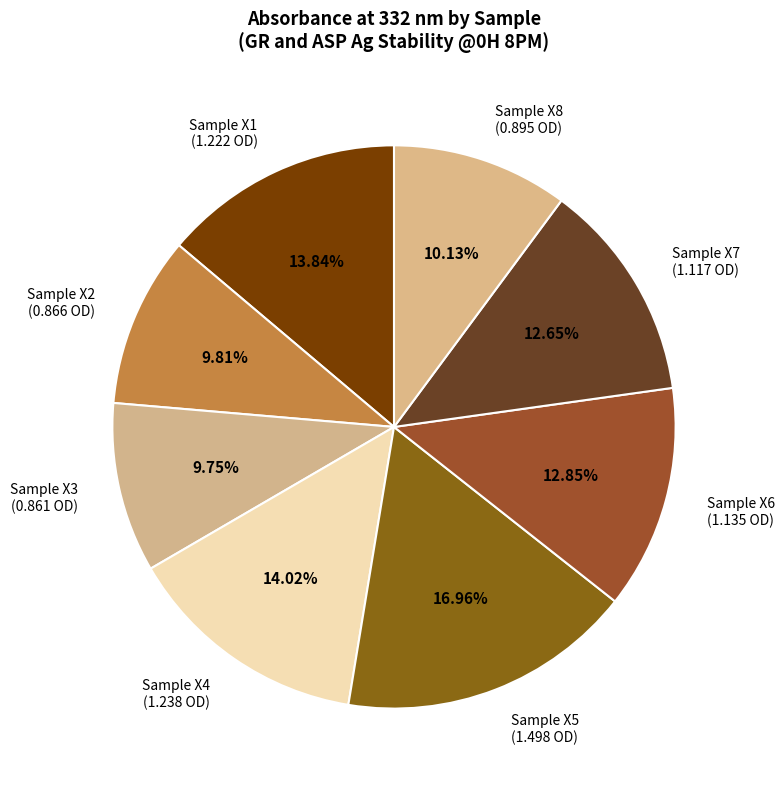

To the nearest percent, what is the difference between the largest and smallest slice percentages?

7%